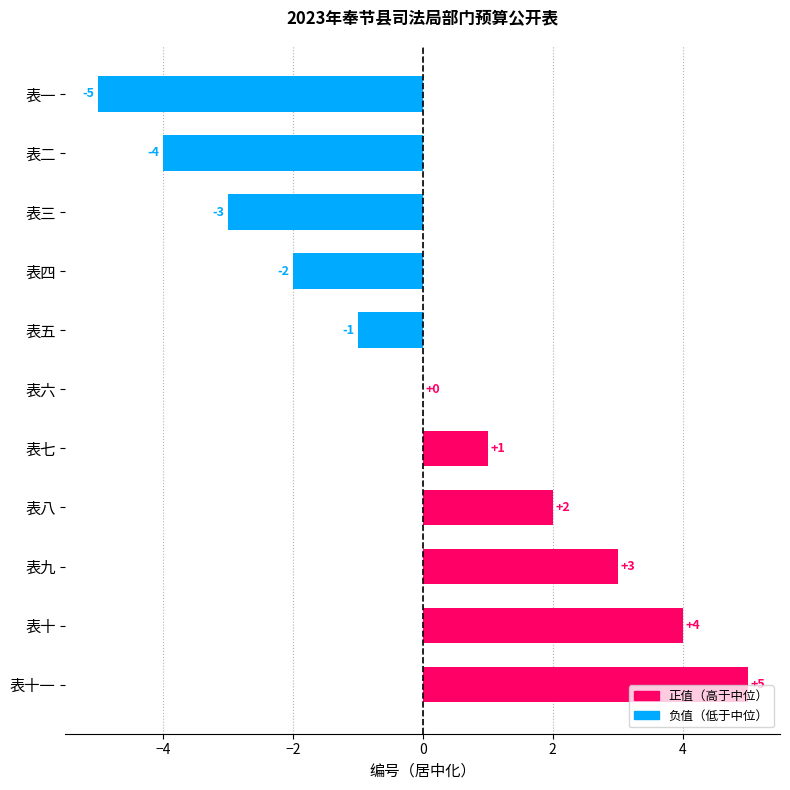

The chart shows a value of -2 at 表五. True or false?

False